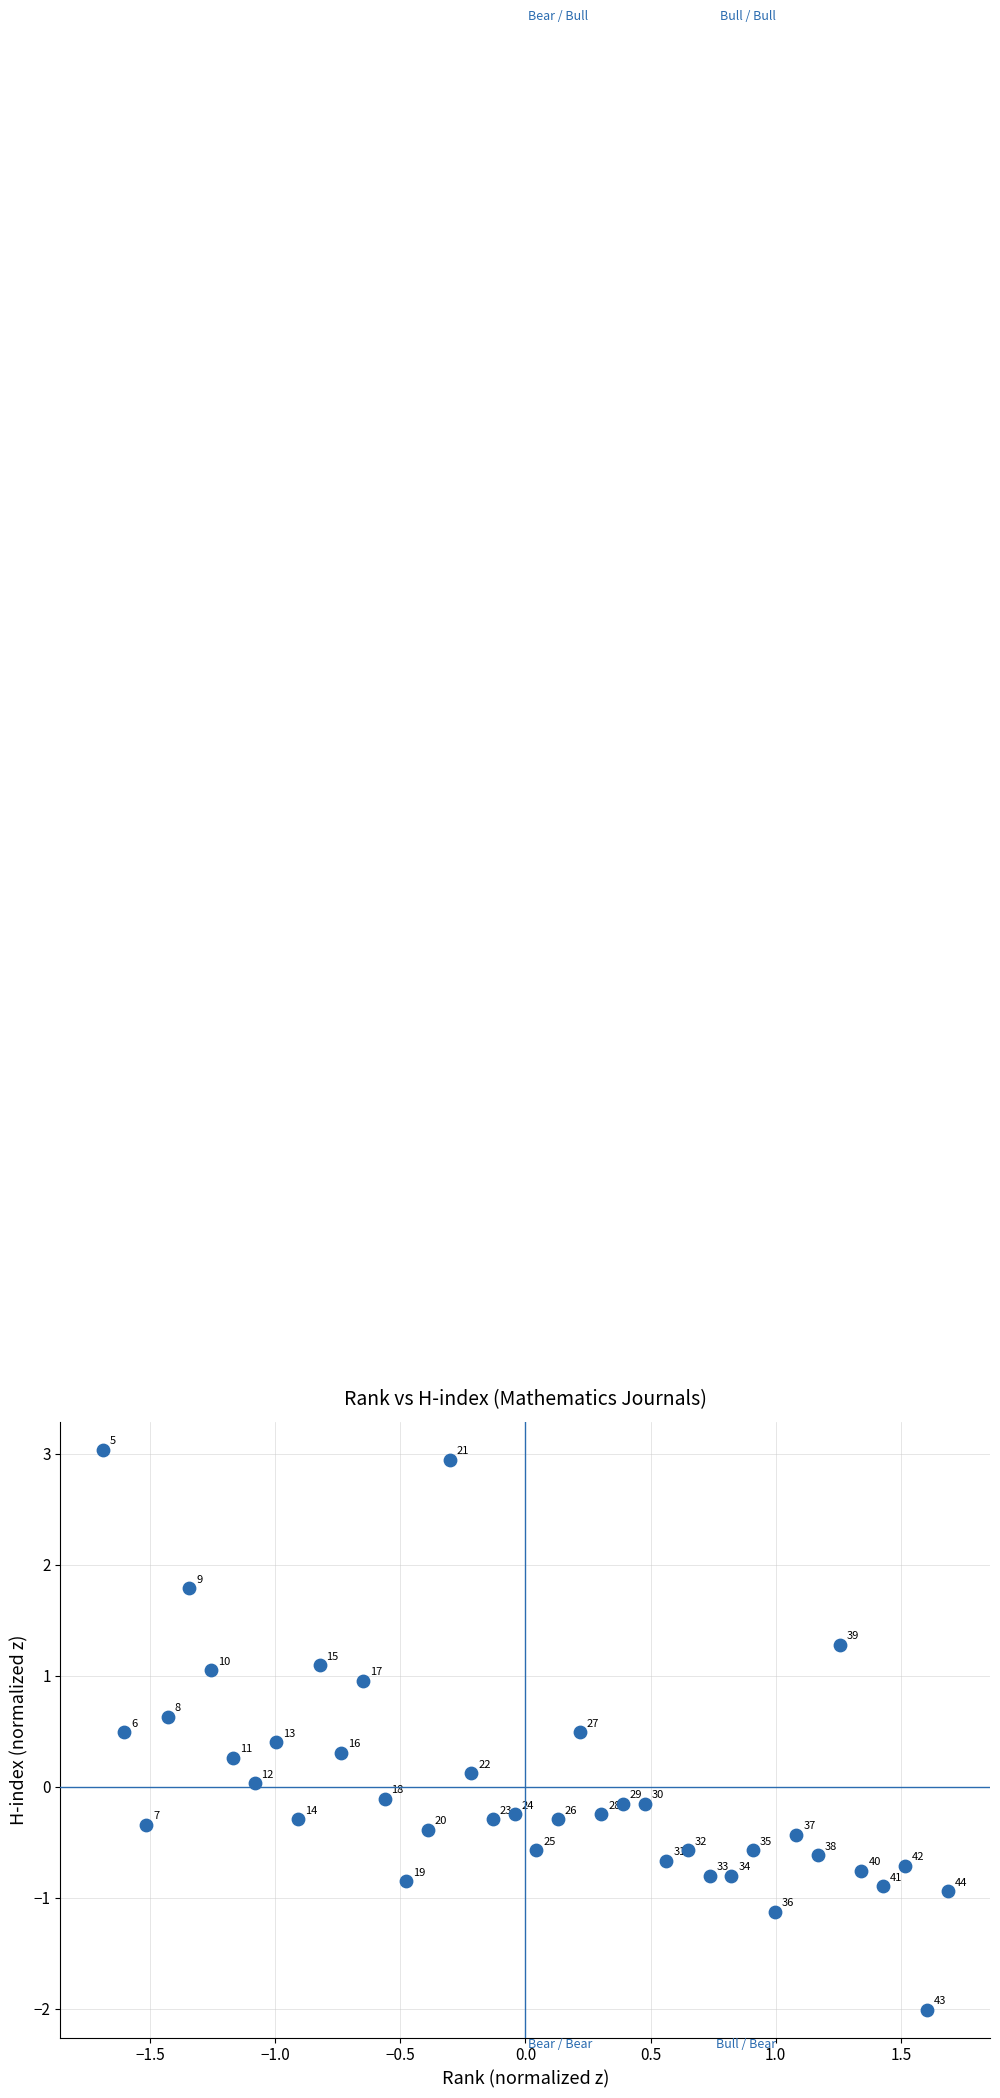

What is the range of X values (max minus min)?

3.4